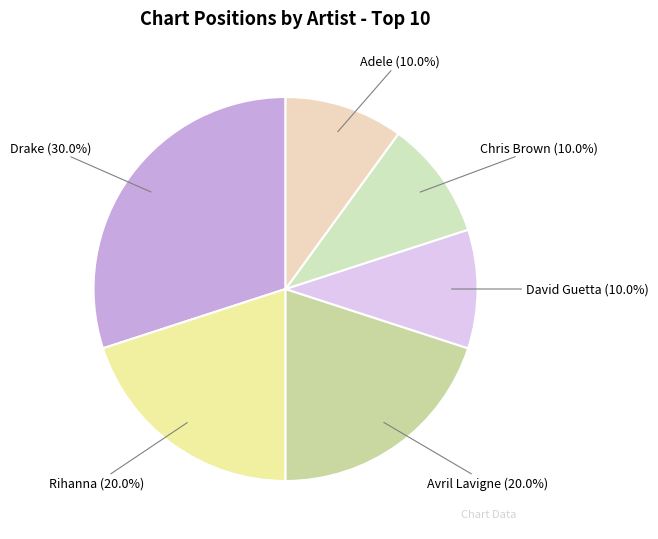

Combined, what portion of the pie is Adele and Chris Brown?

20.0%